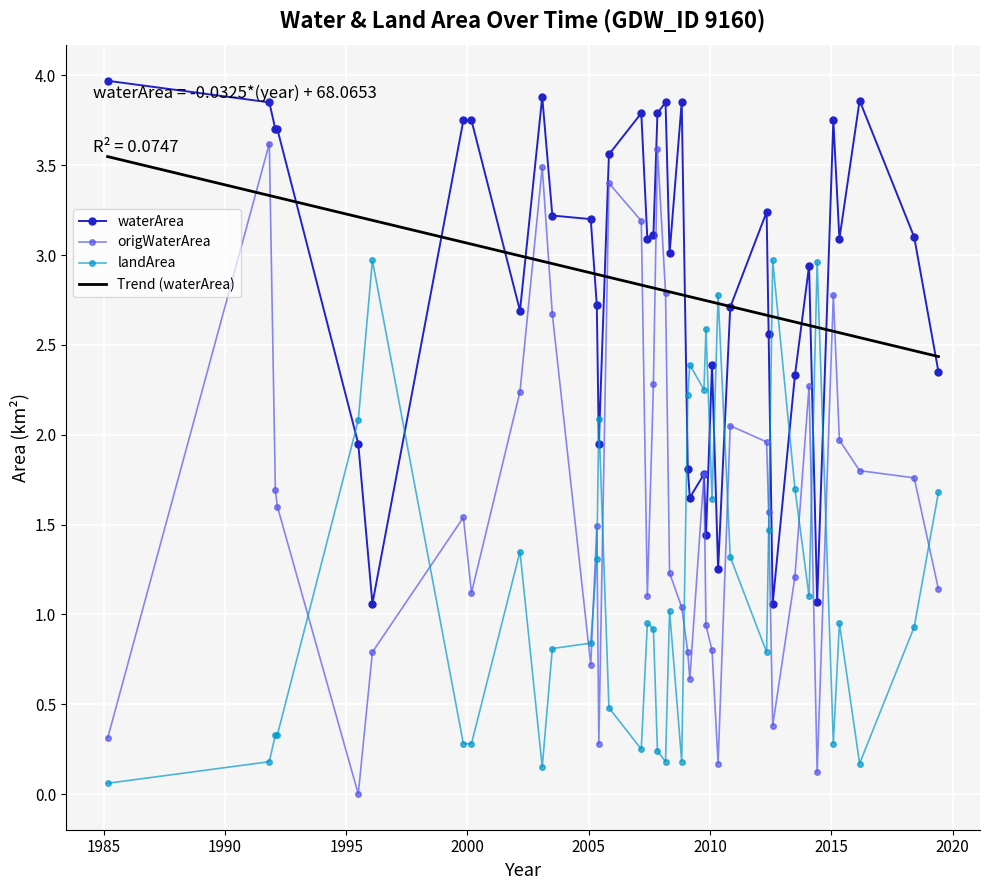

Which series has the largest total across all categories?

waterArea